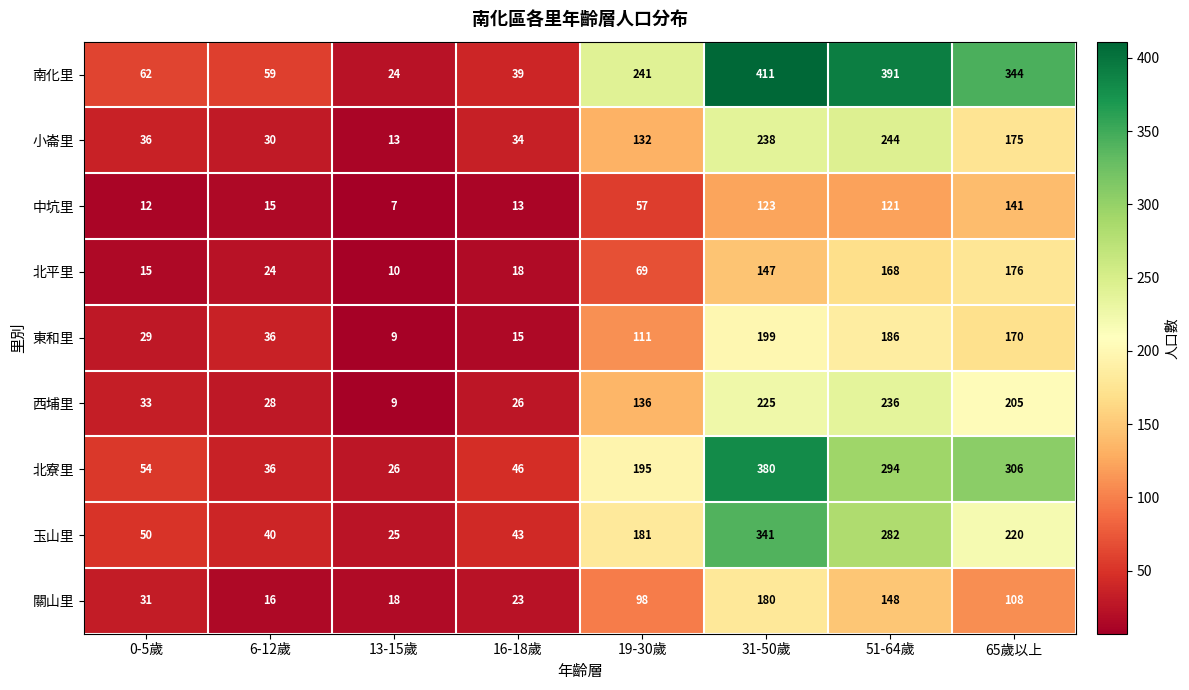

At how many categories does at least one series exceed 403?

1